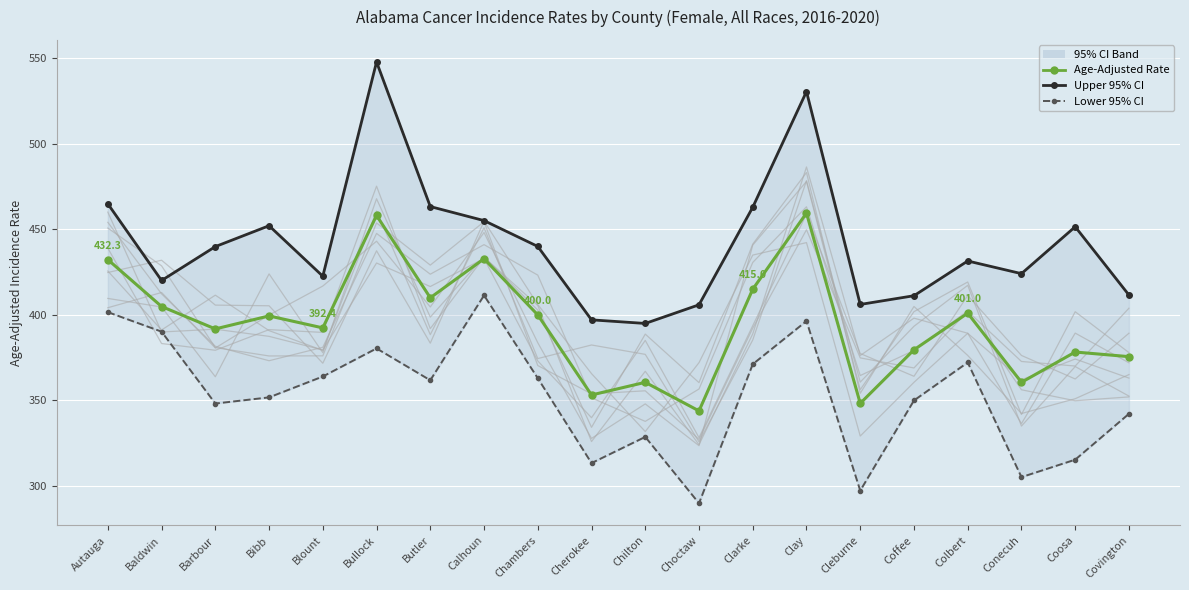

Reading left to right, what are all the values shown in this chart?

Age-Adjusted Rate: 432.3	404.9	391.8	399.4	392.4	458.1	410.0	432.8	400.0	353.2	360.6	343.9	415.0	459.5	348.3	379.6	401.0	360.6	378.3	375.6
Upper 95% CI: 464.9	420.1	439.9	452.1	422.6	547.8	463.3	455.1	440.0	397.1	395.0	405.9	462.9	530.5	406.1	411.2	431.5	424.1	451.5	411.6
Lower 95% CI: 401.6	390.2	348.2	351.8	364.0	380.4	361.8	411.4	363.0	313.4	328.7	289.9	371.2	396.4	297.3	350.0	372.2	305.2	315.4	342.2